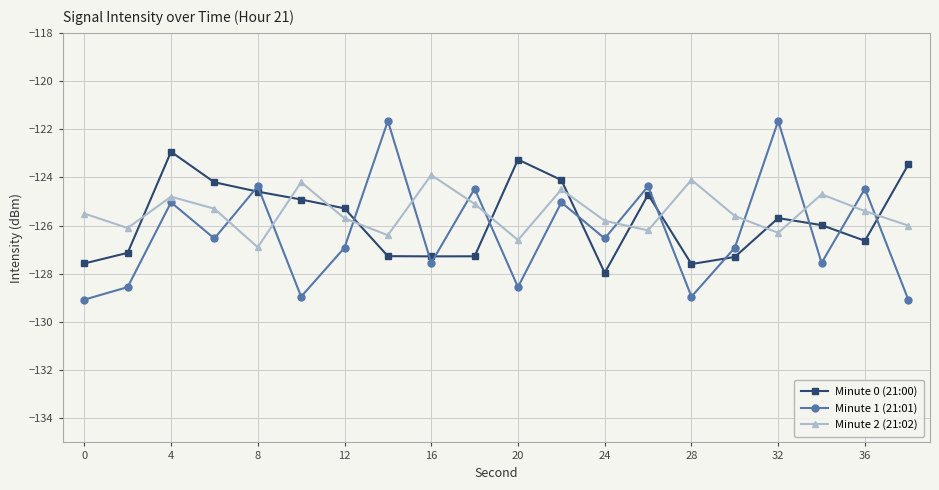

What is the difference between the maximum and second lowest values in the Minute 0 (21:00) series?

4.7